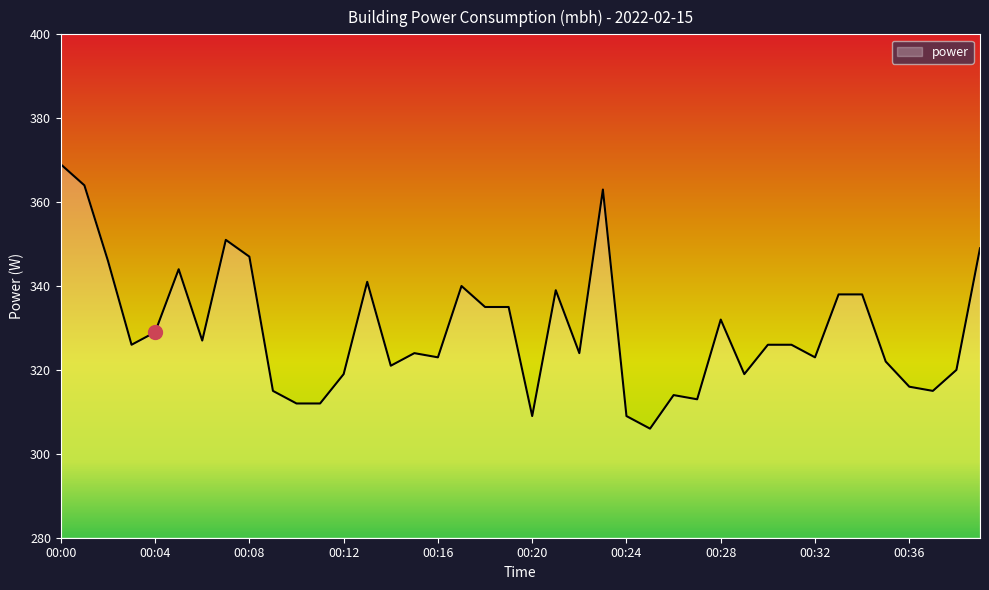

What is the maximum value shown in the chart?

369